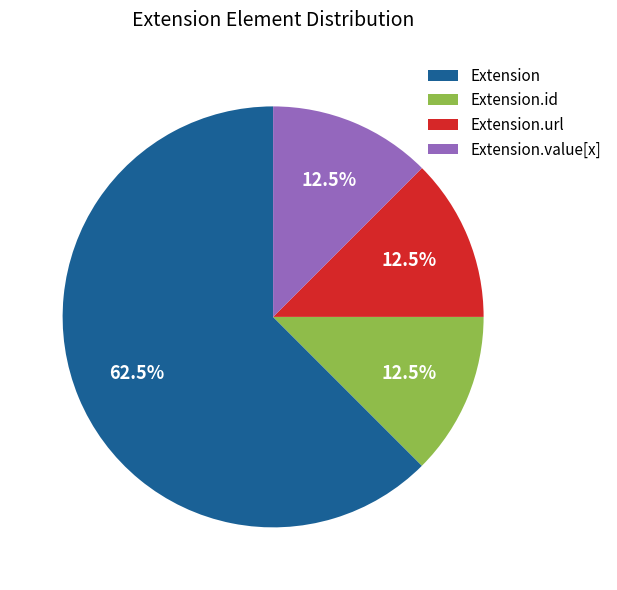

Do Extension.id and Extension.value[x] together represent more than half of the pie?

No